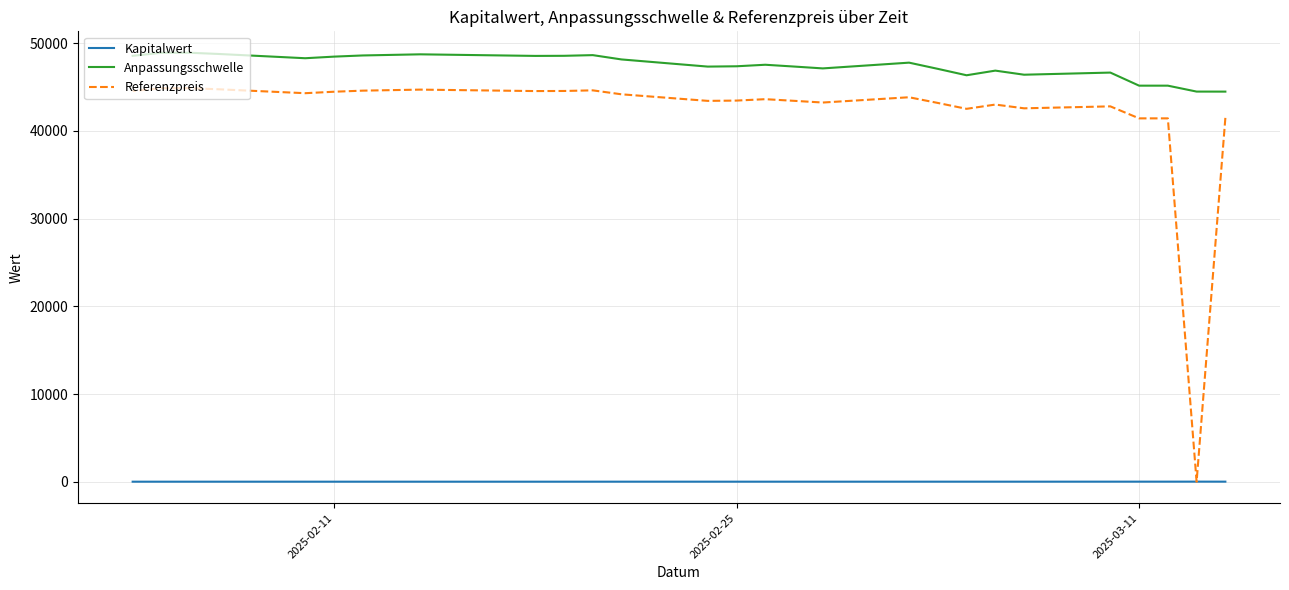

Is it true that Referenzpreis equals 41433.5 at 2025-03-11?

True